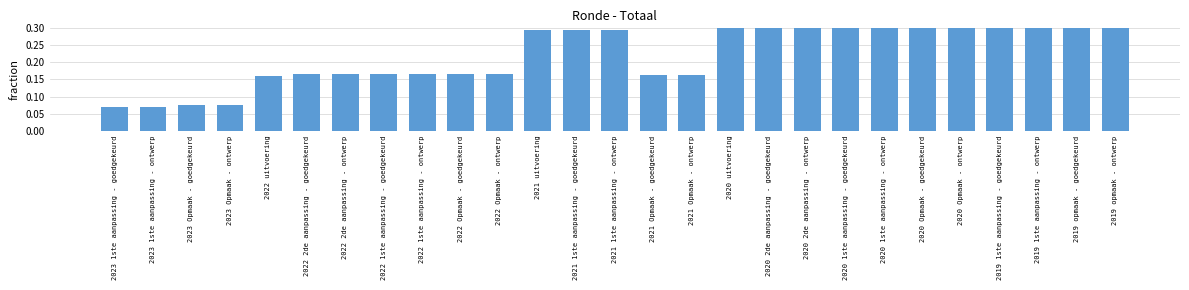

Does the chart contain stacked bars?

No